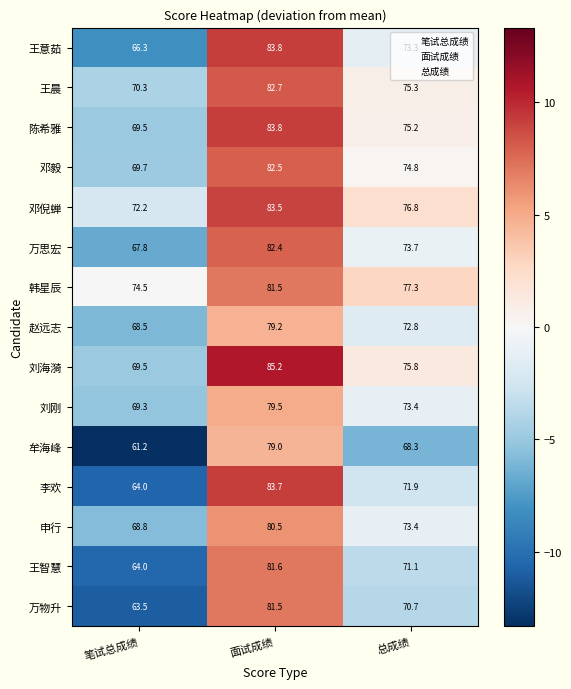

How many data points in 王智慧 are less than 71?

1